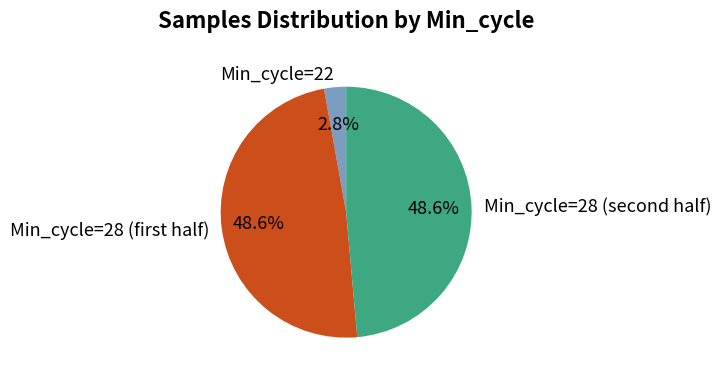

Is there a majority slice in this chart?

No